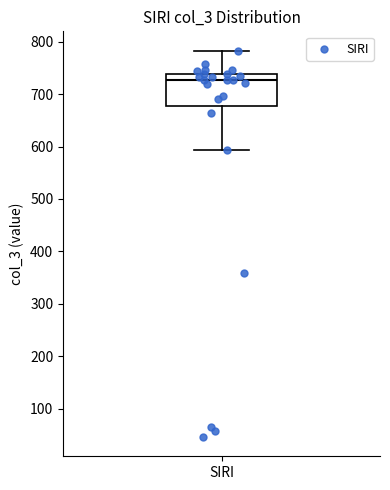

Read this box plot against the y-axis: the position of the median line, the range covered by the box, and the ends of both whiskers. The values are not printed on the chart, so give them approximately, as read against the axis.

median 730, box 680 to 740, whiskers 590 to 780